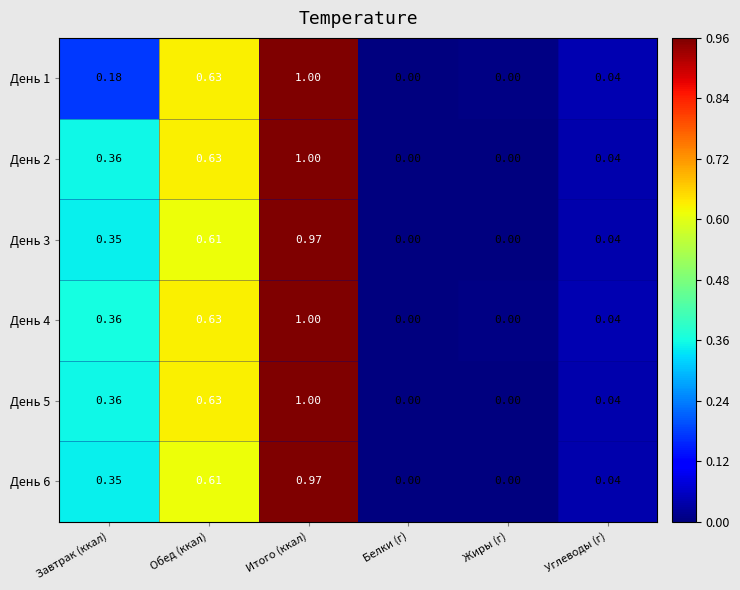

Is the value of День 1 at Углеводы (г) greater than the value of День 6 at Жиры (г)?

Yes